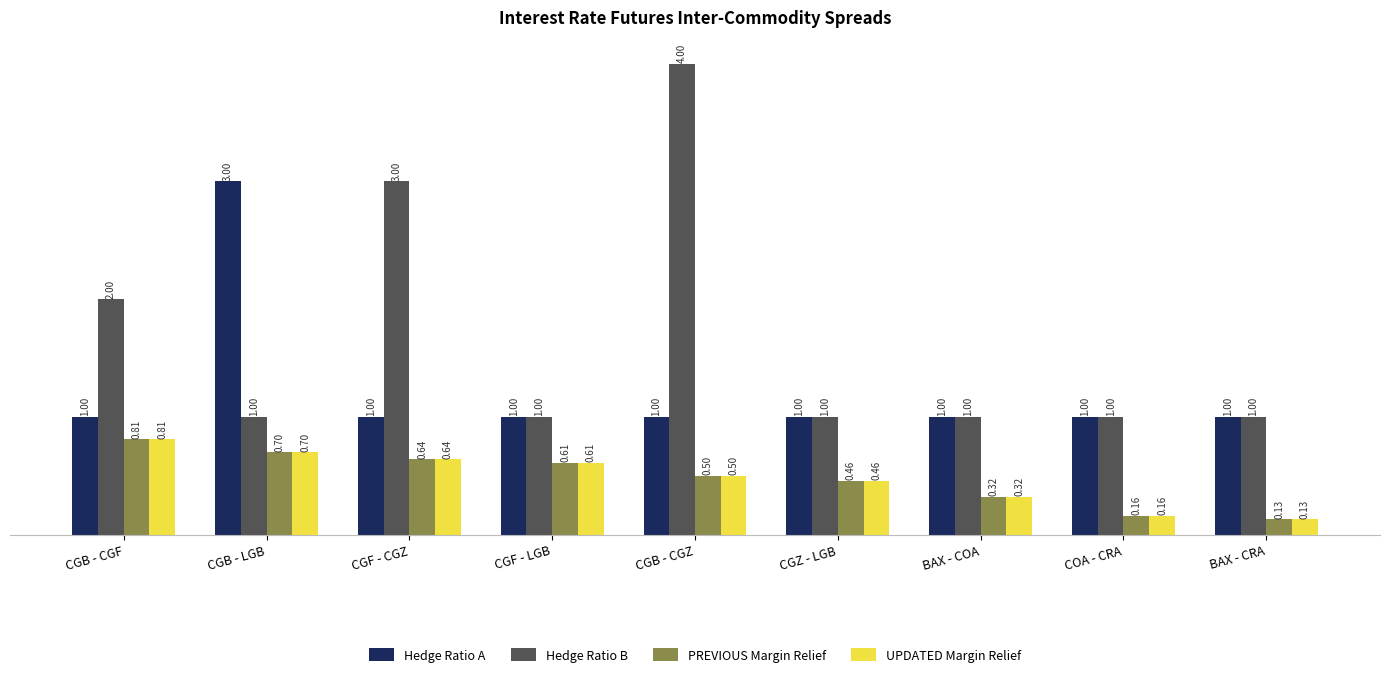

How many data points does each series have?

9